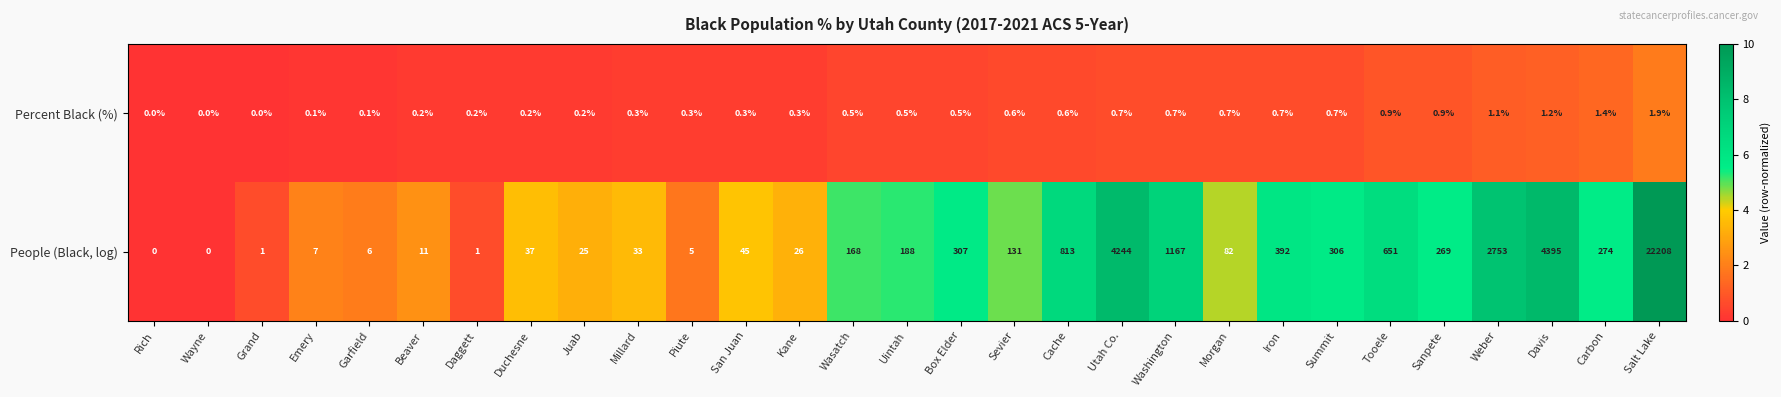

The People (Black, log) series shows 0.0 at Wayne. True or false?

True